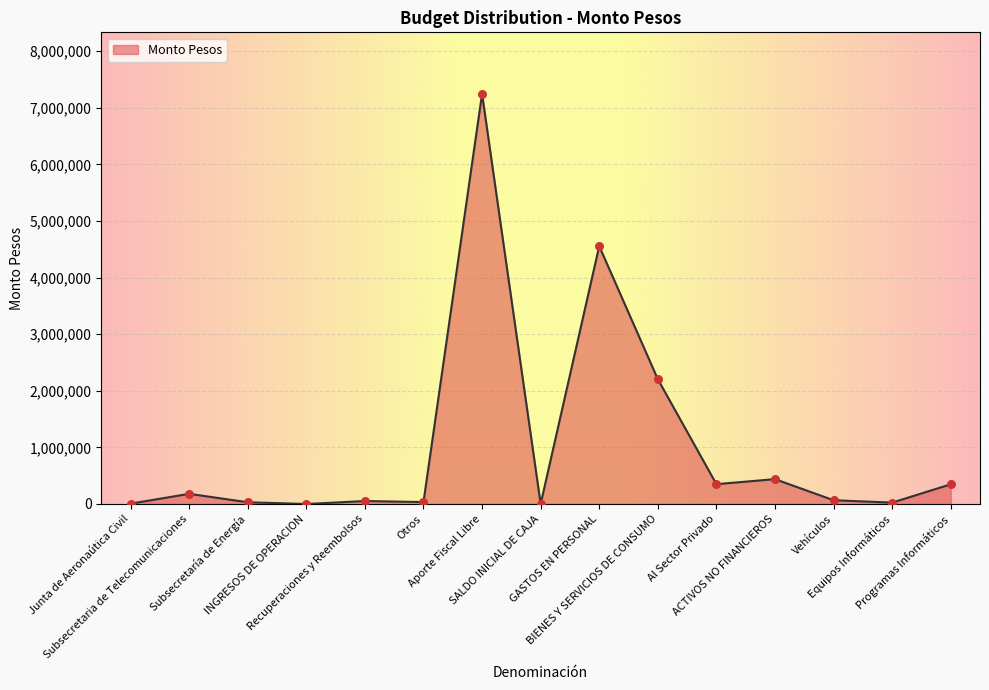

Between Subsecretaría de Energía and GASTOS EN PERSONAL, which is larger?

GASTOS EN PERSONAL